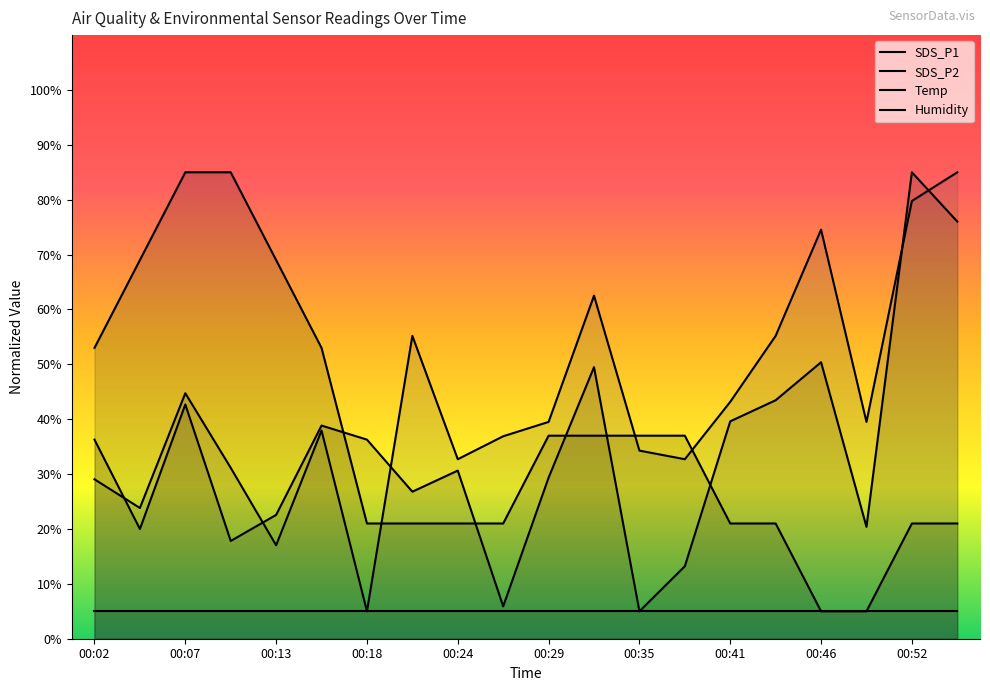

How many lines are shown in the chart?

4